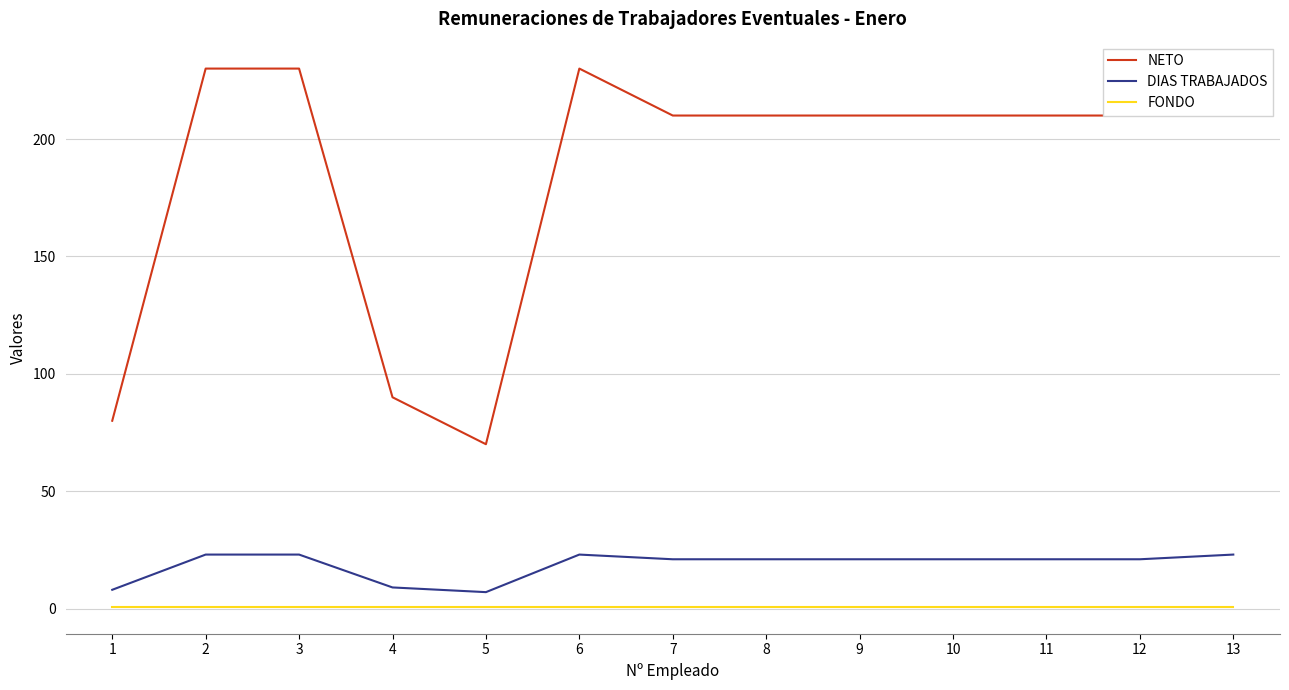

True or false: DIAS TRABAJADOS and FONDO cross at least once.

False